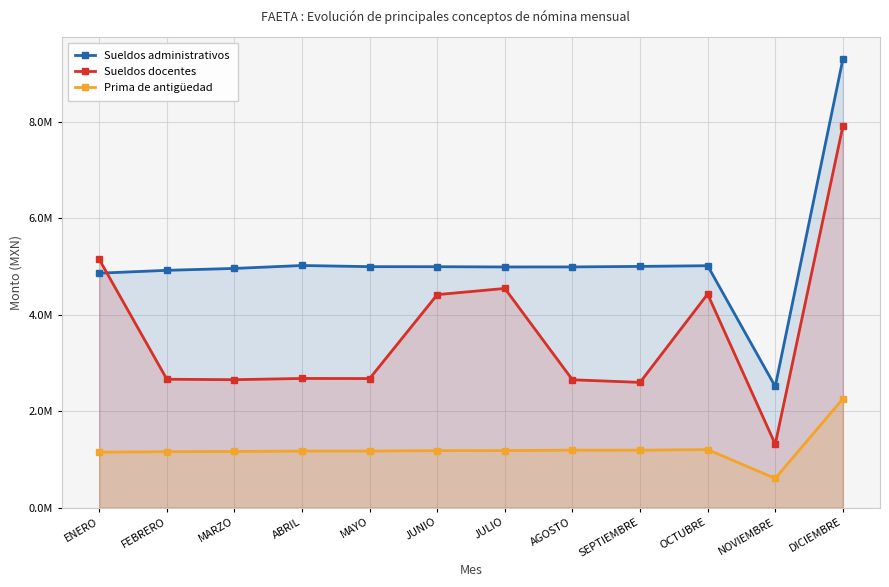

True or false: Prima de antigüedad has more than 2 points higher than both neighbors.

True